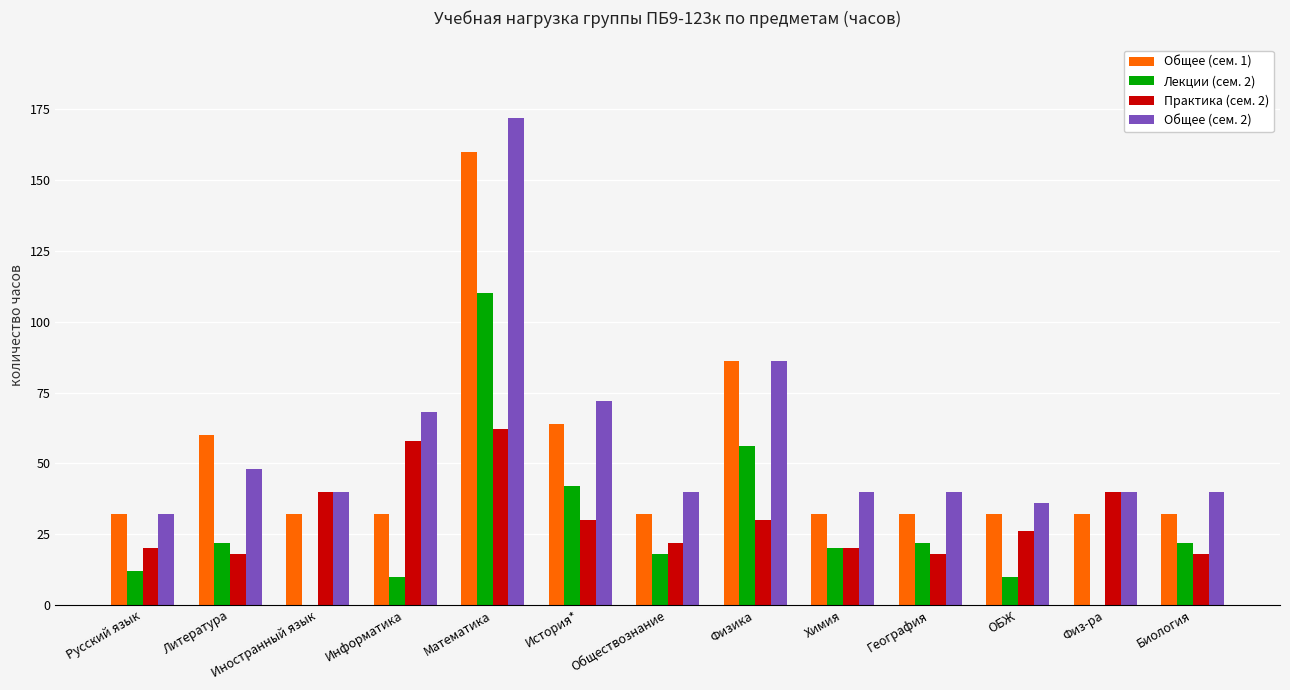

Are the bars grouped side by side (vs. stacked)?

Yes